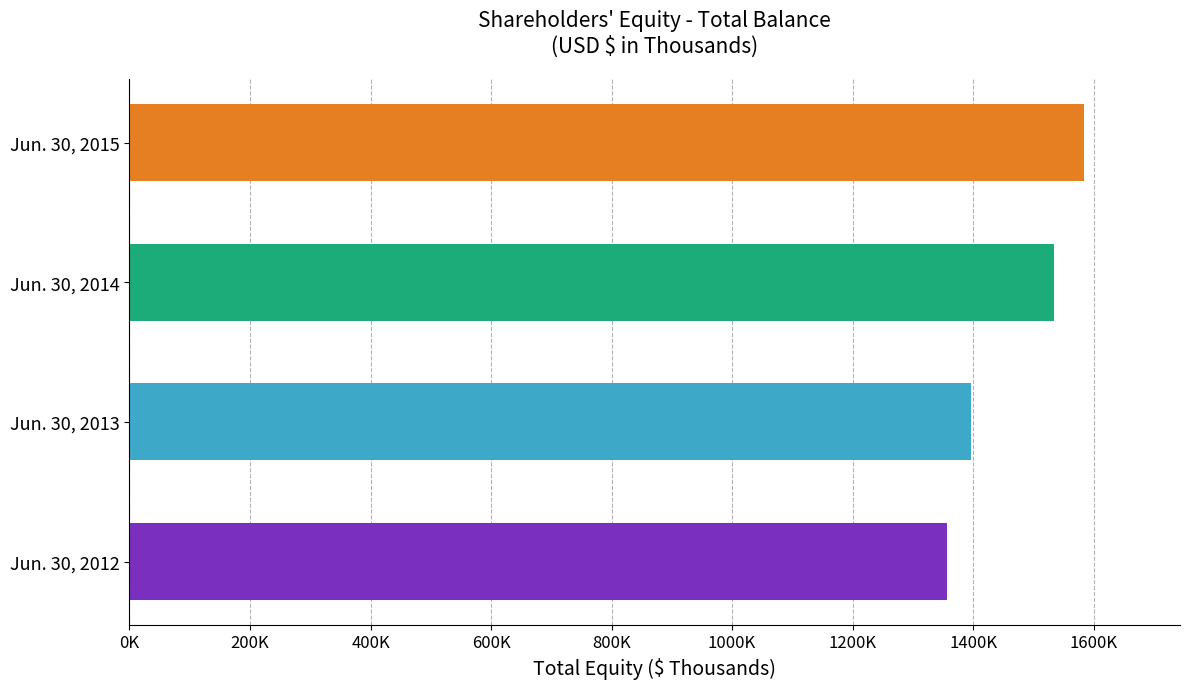

Rank the categories by value from highest to lowest.

Jun. 30, 2015, Jun. 30, 2014, Jun. 30, 2013, Jun. 30, 2012